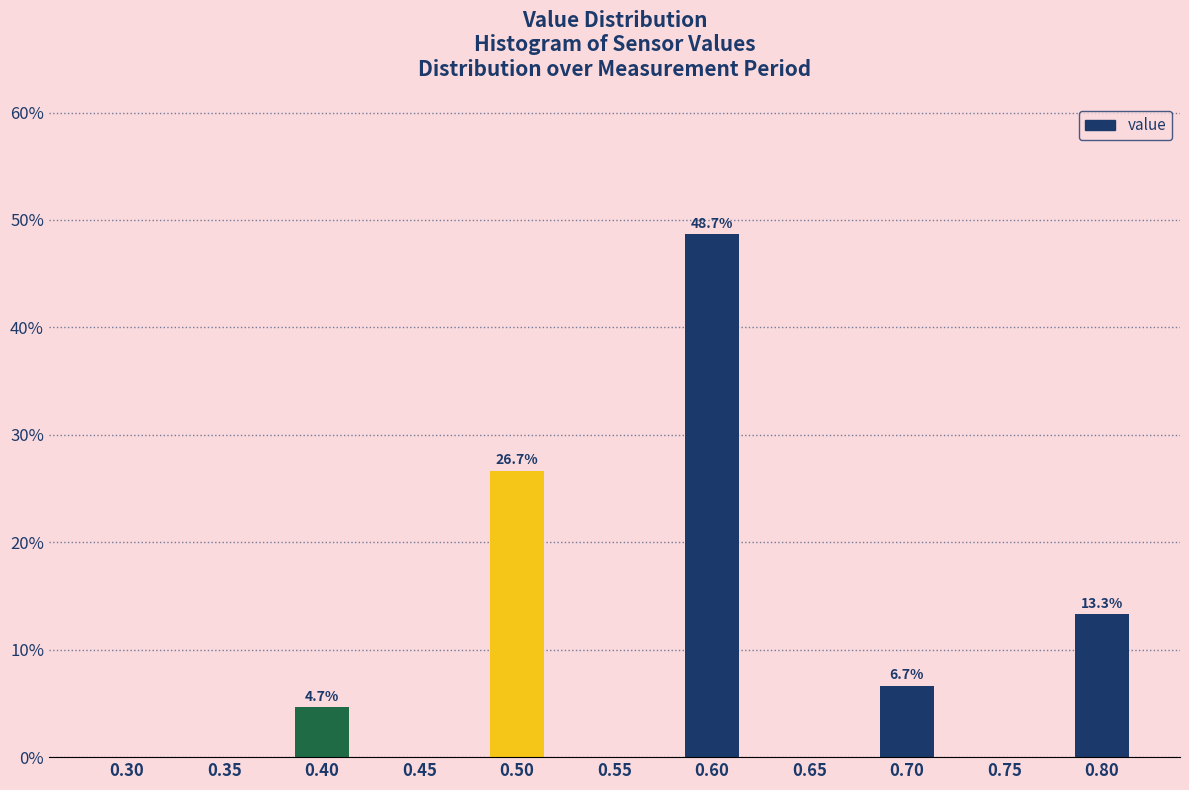

Reading left to right, transcribe all the data shown in this chart.

0.30=0.0	0.35=0.0	0.40=4.7	0.45=0.0	0.50=26.7	0.55=0.0	0.60=48.7	0.65=0.0	0.70=6.7	0.75=0.0	0.80=13.3